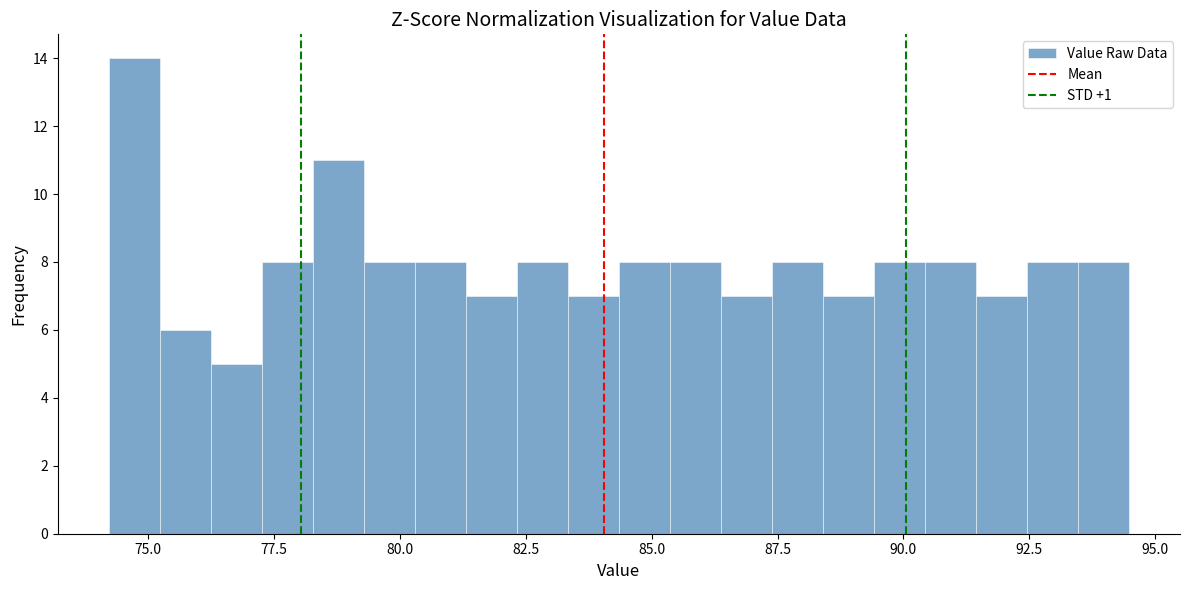

Around what value on the x-axis is the tallest bar? Give the approximate position of its centre, as read against the axis.

74.5